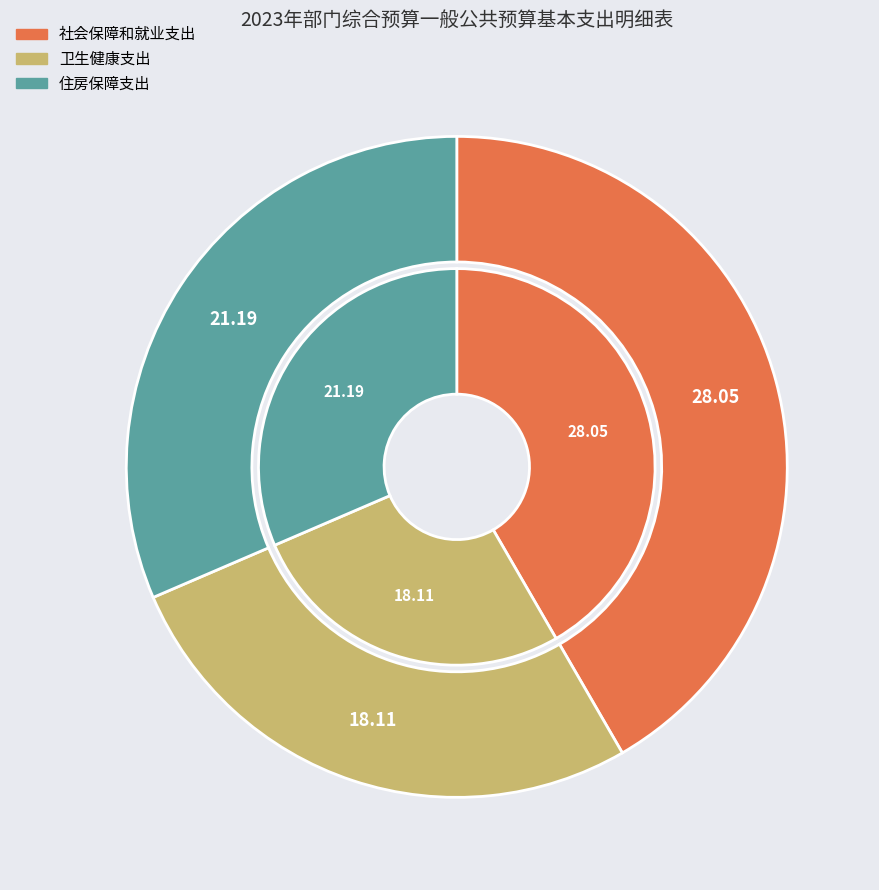

To the nearest percent, what portion does 社会保障和就业支出 represent?

42%